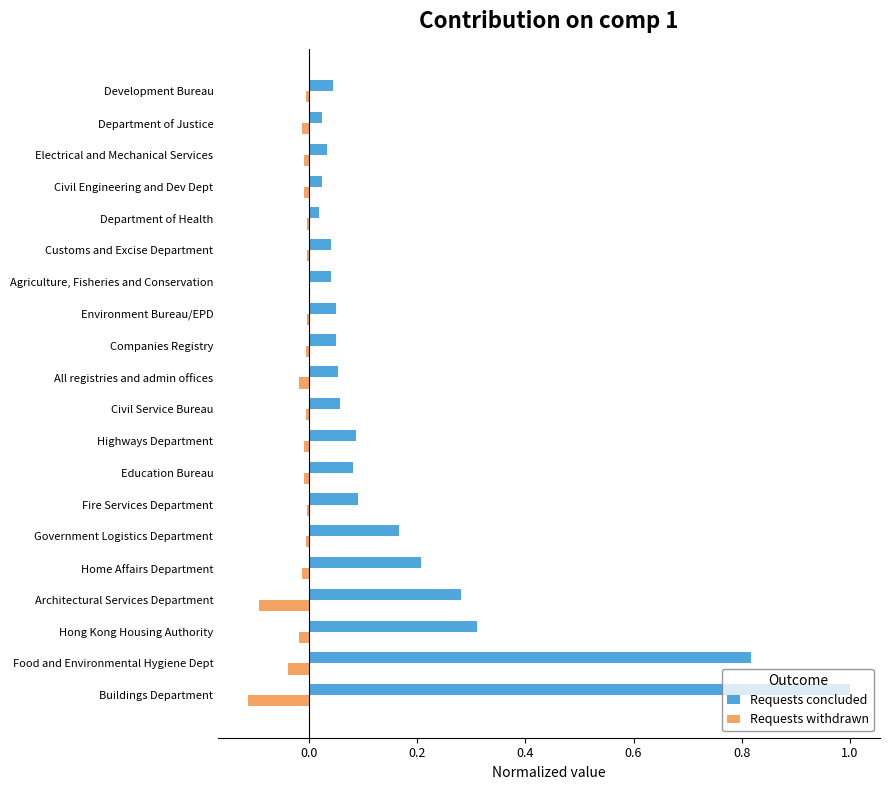

What are all the series names shown in the legend?

Requests concluded, Requests withdrawn